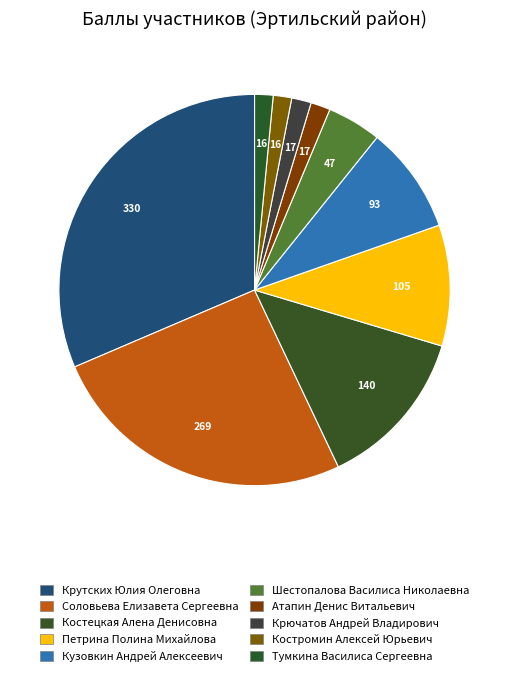

How many segments does this pie chart have?

10